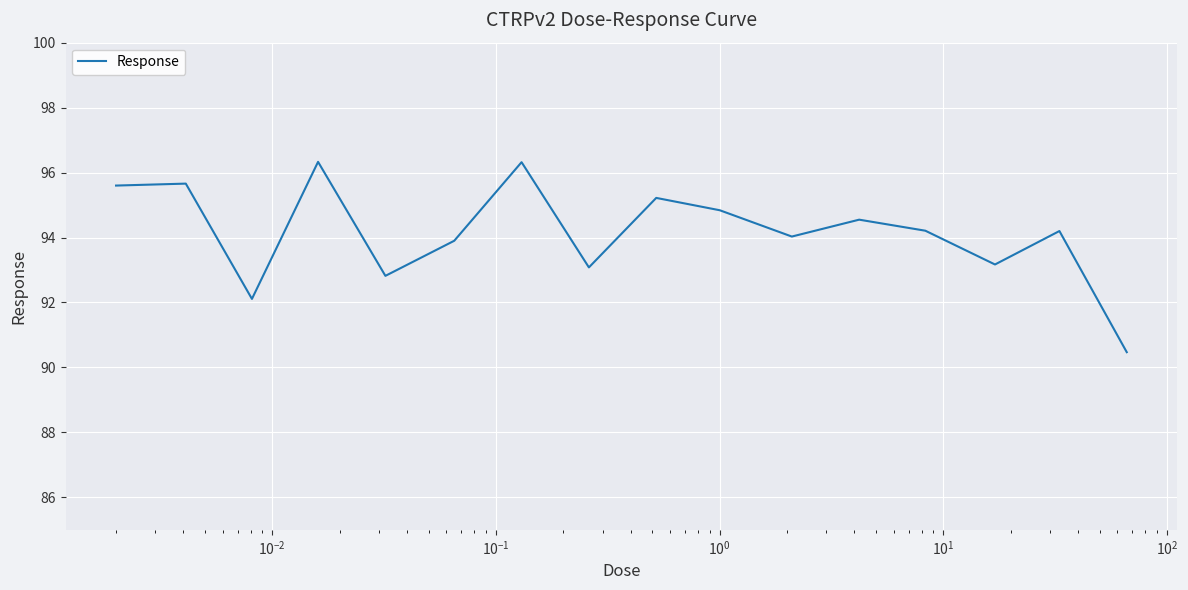

What is the minimum value shown in the chart?

90.5